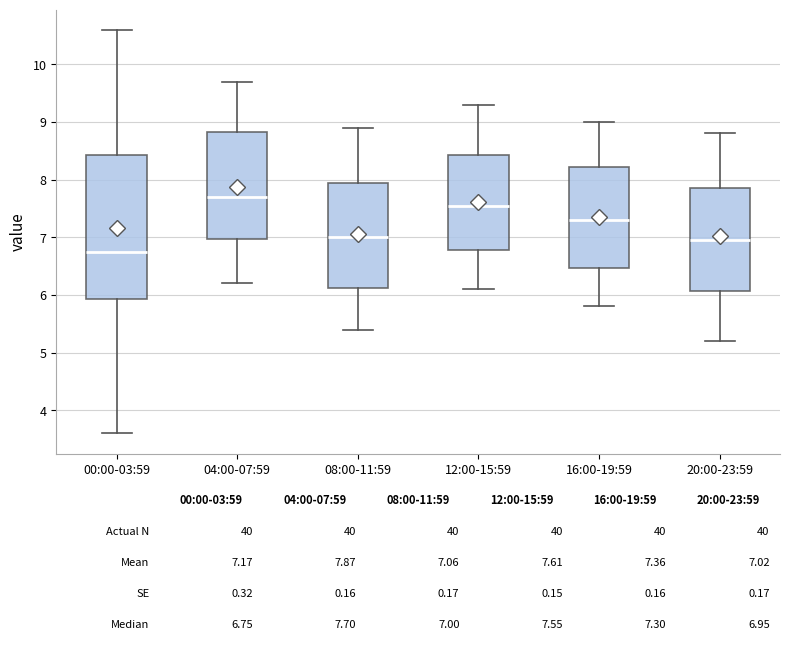

Comparing the boxes themselves (not the whiskers), which one is the tallest?

00:00-03:59